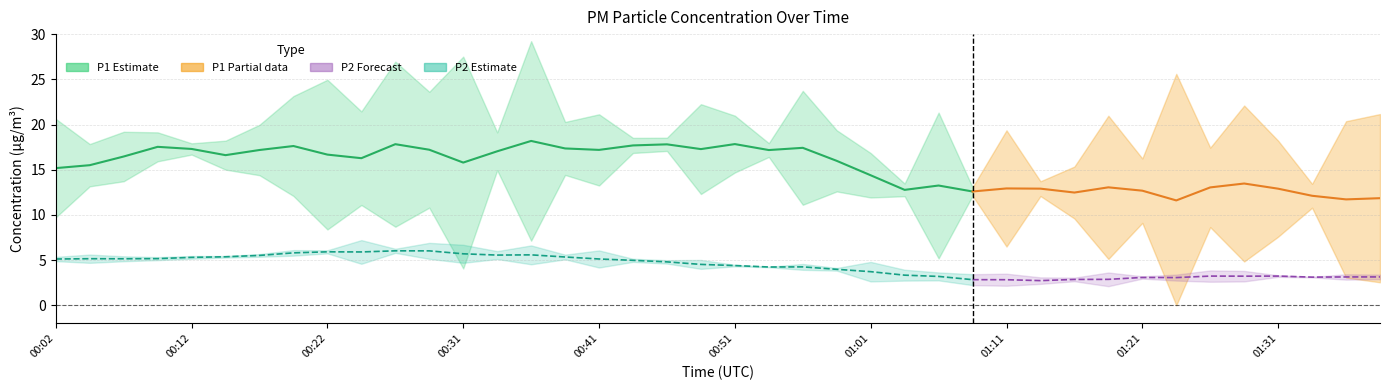

Which series has the widest spread of values?

P1